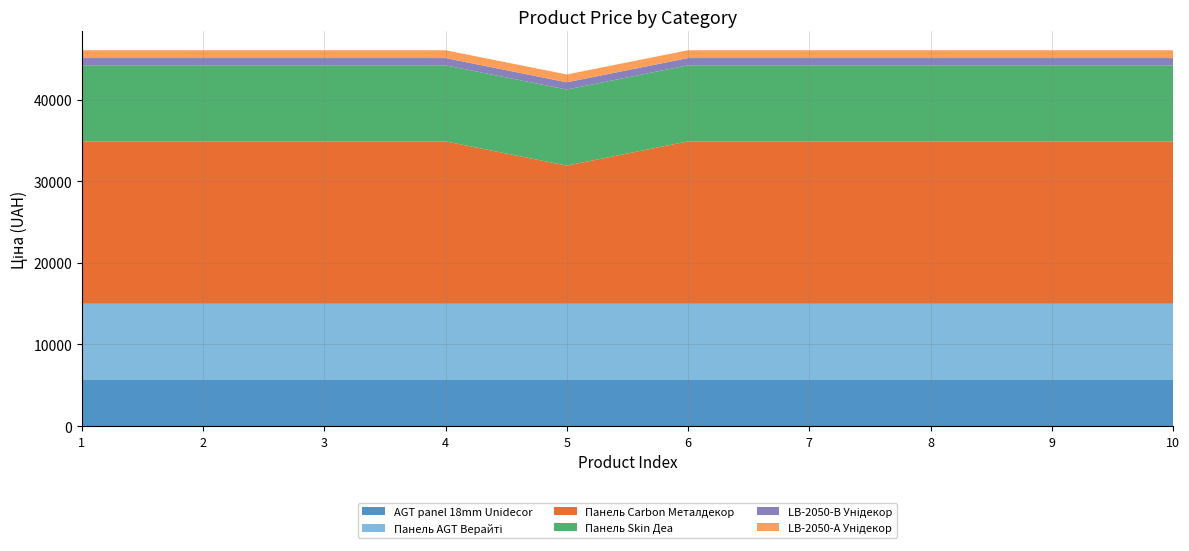

Reading right to left, extract all data points from this chart.

AGT panel 18mm Unidecor: 10=5636.0	9=5636.0	8=5636.0	7=5636.0	6=5636.0	5=5636.0	4=5636.0	3=5636.0	2=5636.0	1=5636.0
Панель AGT Верайті: 10=9416.9	9=9416.9	8=9416.9	7=9416.9	6=9416.9	5=9416.9	4=9416.9	3=9416.9	2=9416.9	1=9416.9
Панель Carbon Металдекор: 10=19831.1	9=19831.1	8=19831.1	7=19831.1	6=19831.1	5=16863.2	4=19831.1	3=19831.1	2=19831.1	1=19831.1
Панель Skin Деа: 10=9321.4	9=9321.4	8=9321.4	7=9321.4	6=9321.4	5=9321.4	4=9321.4	3=9321.4	2=9321.4	1=9321.4
LB-2050-В Унідекор: 10=889.9	9=889.9	8=889.9	7=889.9	6=889.9	5=889.9	4=889.9	3=889.9	2=889.9	1=889.9
LB-2050-А Унідекор: 10=957.1	9=957.1	8=957.1	7=957.1	6=957.1	5=957.1	4=957.1	3=957.1	2=957.1	1=957.1